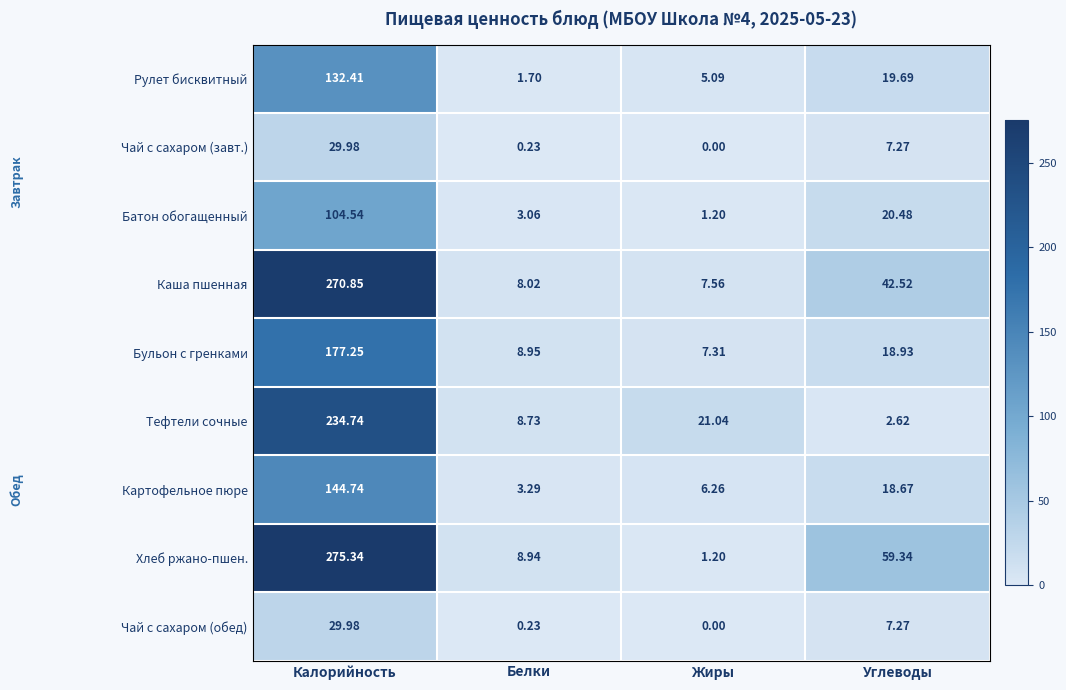

Which series has the largest total across all categories?

Хлеб ржано-пшен.